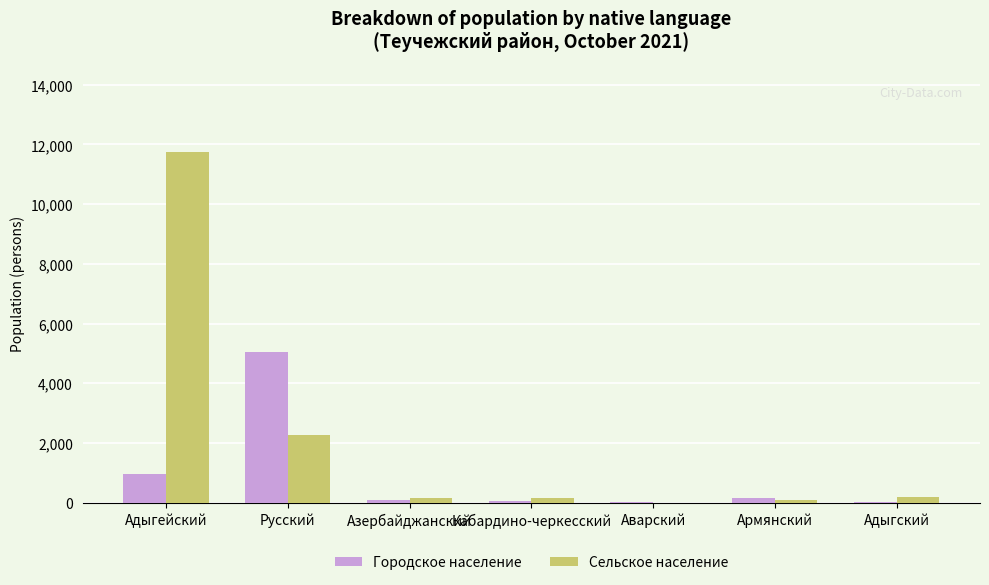

Which category has the highest value in the Сельское население series?

Адыгейский